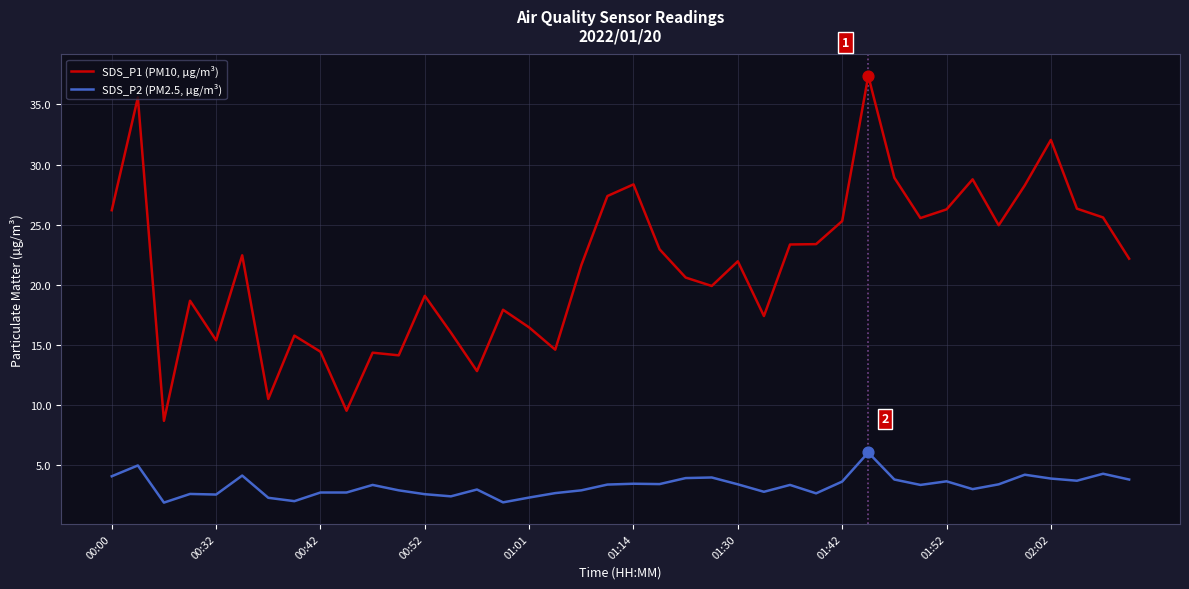

Which series has the largest total across all categories?

SDS_P1 (PM10, µg/m³)